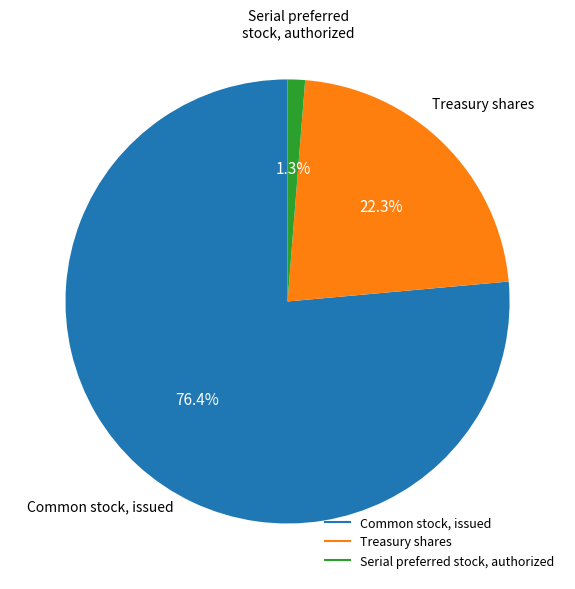

Rank the categories by value from highest to lowest.

Common stock, issued, Treasury shares, Serial preferred stock, authorized